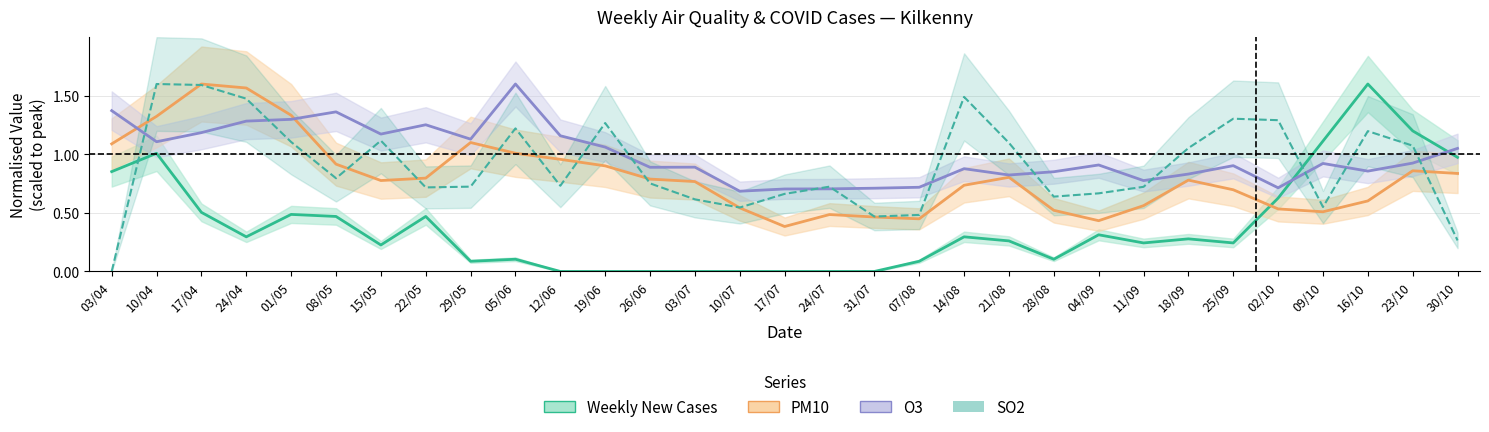

What is the difference between the highest and lowest values at 21/08?

0.8